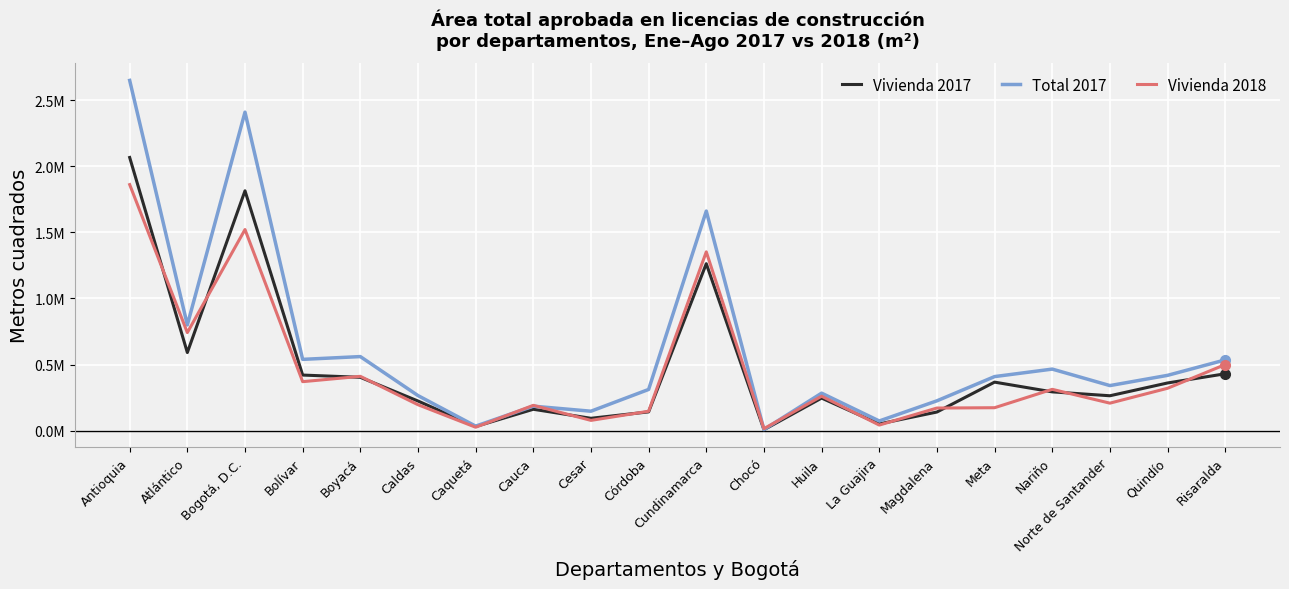

How many intersections are there between Vivienda 2017 and Vivienda 2018?

13